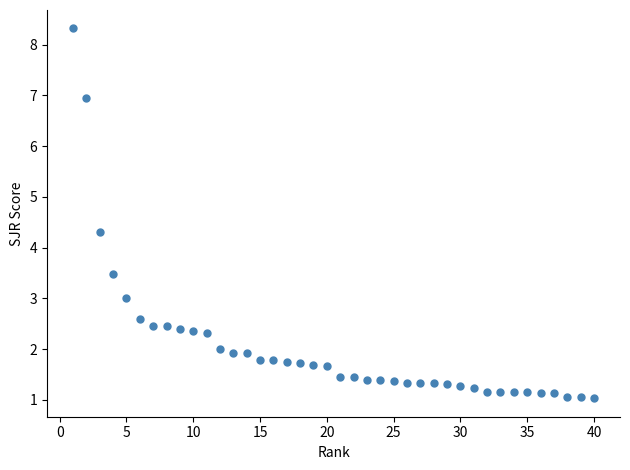

What Y value in the scatter plot is closest to 4?

4.3